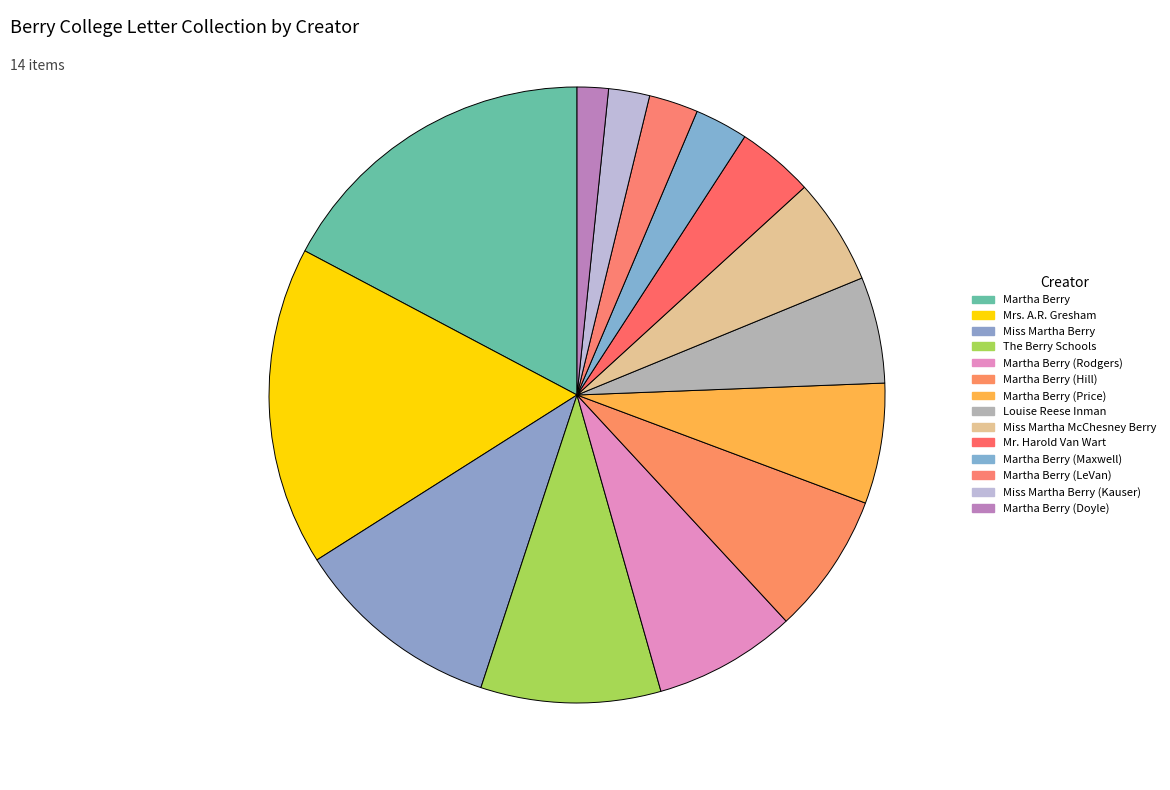

Count the number of slices in the pie.

14